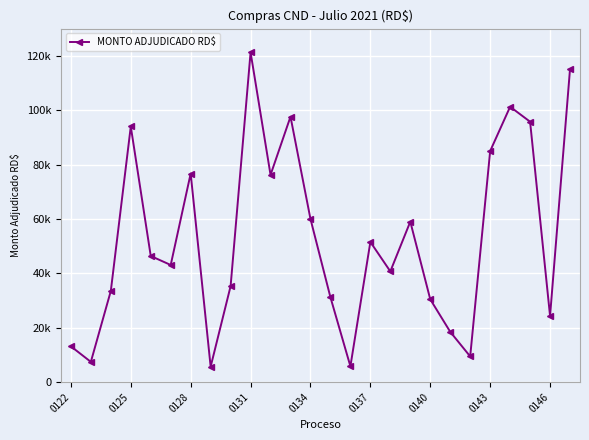

Is this an area chart (filled region under the line)?

No